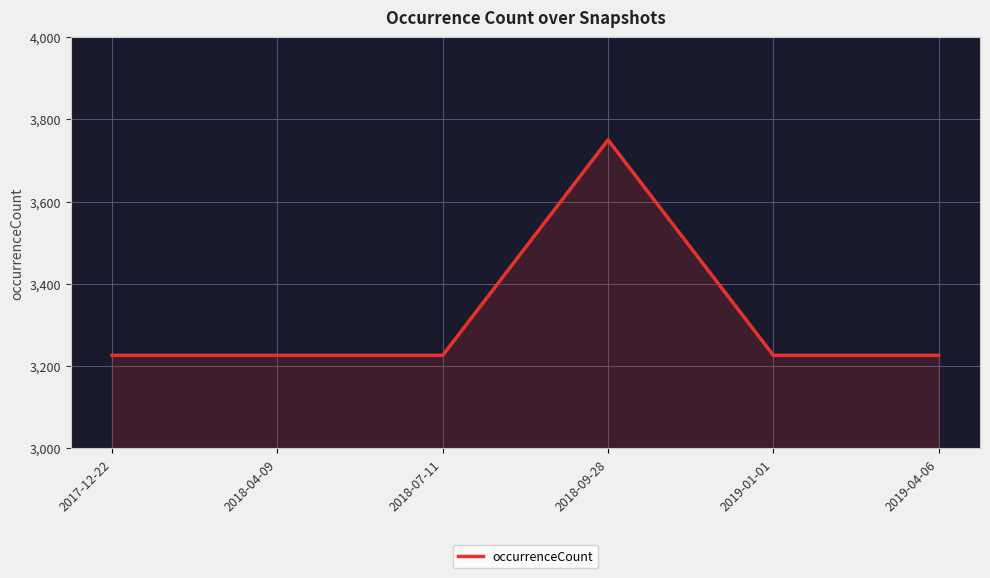

Reading left to right, what are all the values shown in this chart?

3226	3226	3226	3750	3226	3226